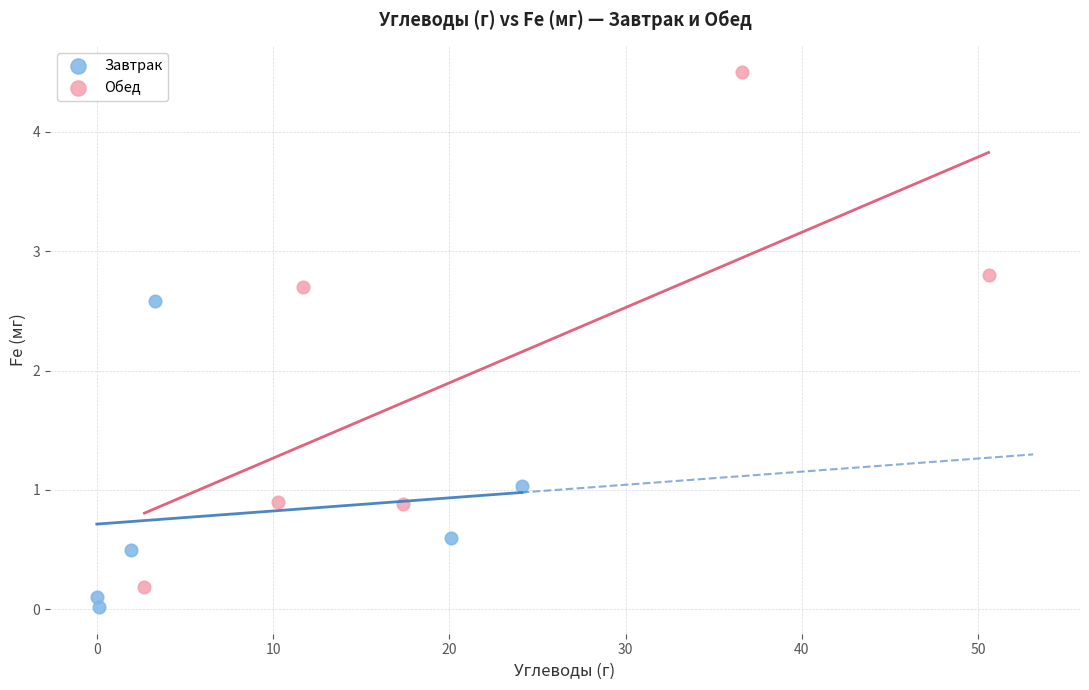

What are all the series names shown in the legend?

Завтрак, Обед